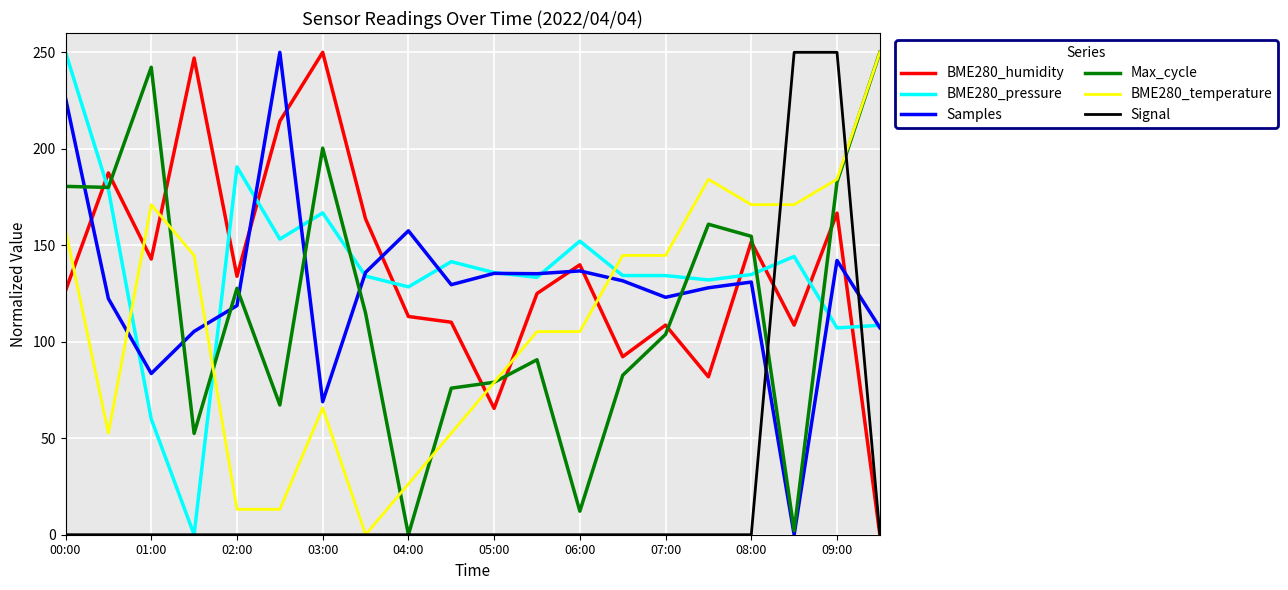

How many times do BME280_pressure and BME280_temperature cross each other?

3